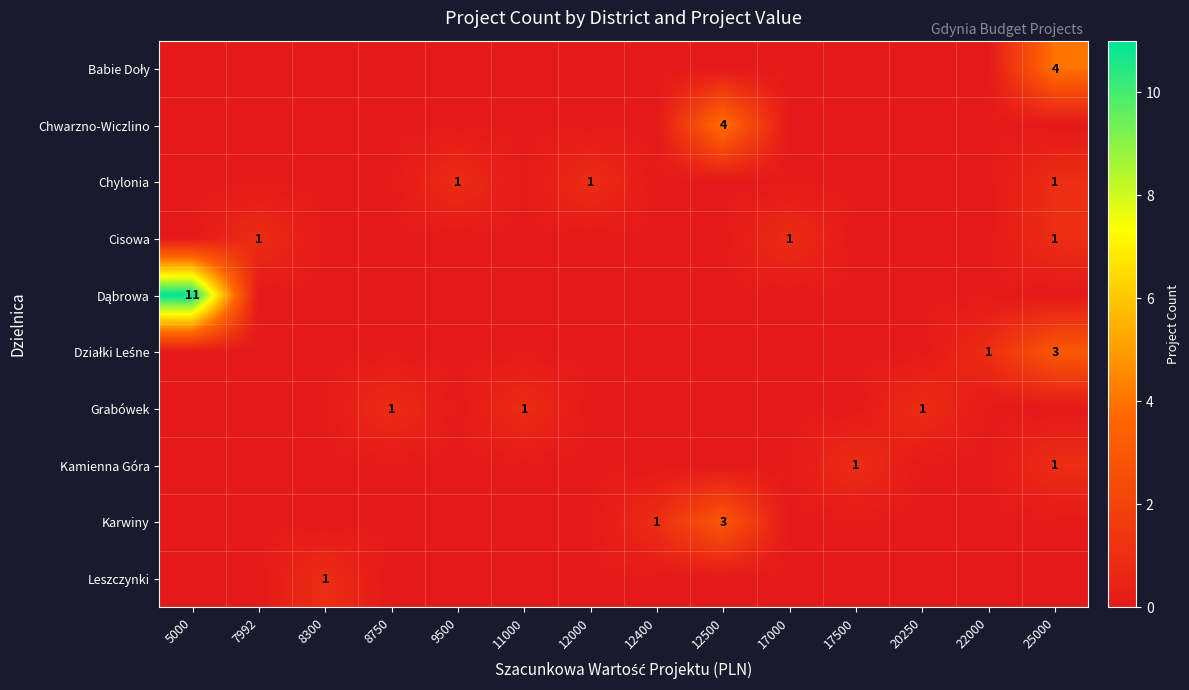

How many positive values does the Cisowa series have?

3